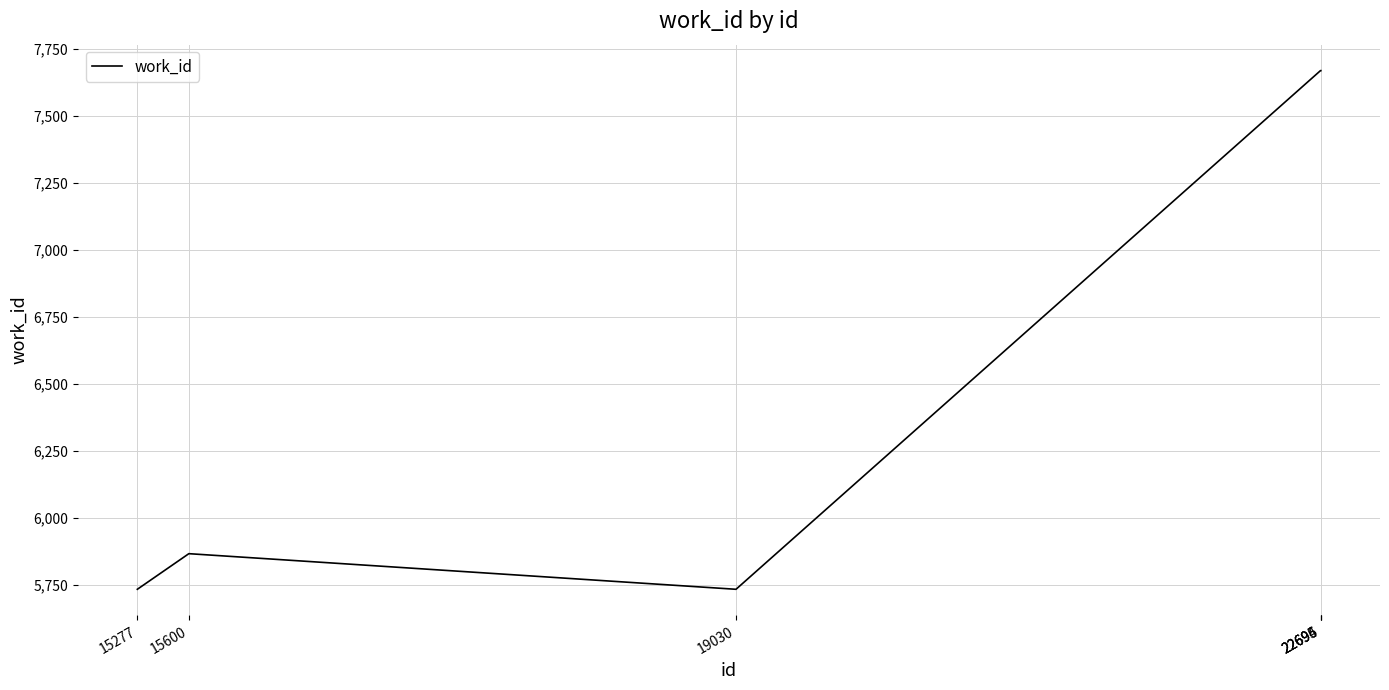

Count the number of data series in this chart.

1